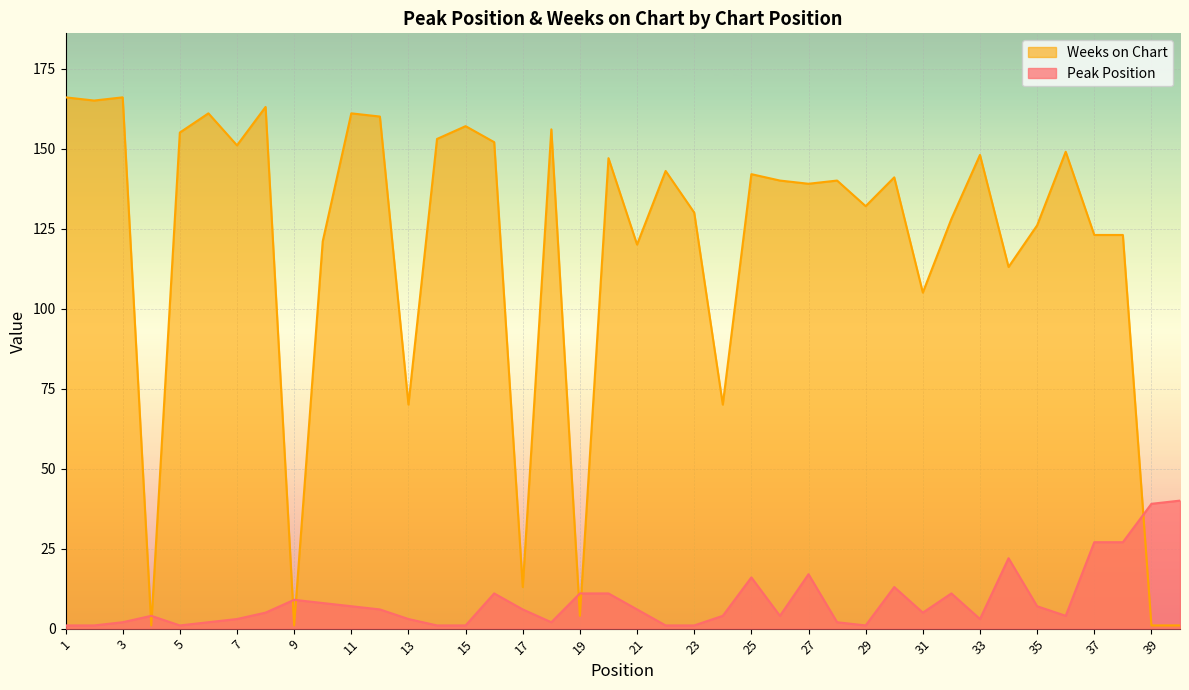

Rank the series by their average value, from lowest to highest.

Peak Position, Weeks on Chart